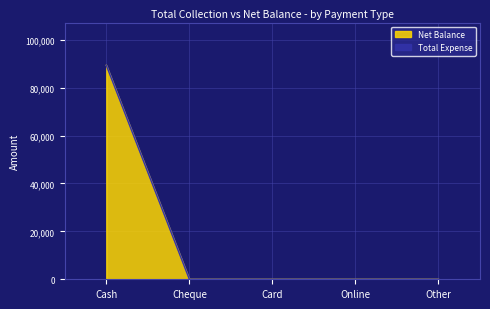

What is the label of the 1st point from the right?

Other